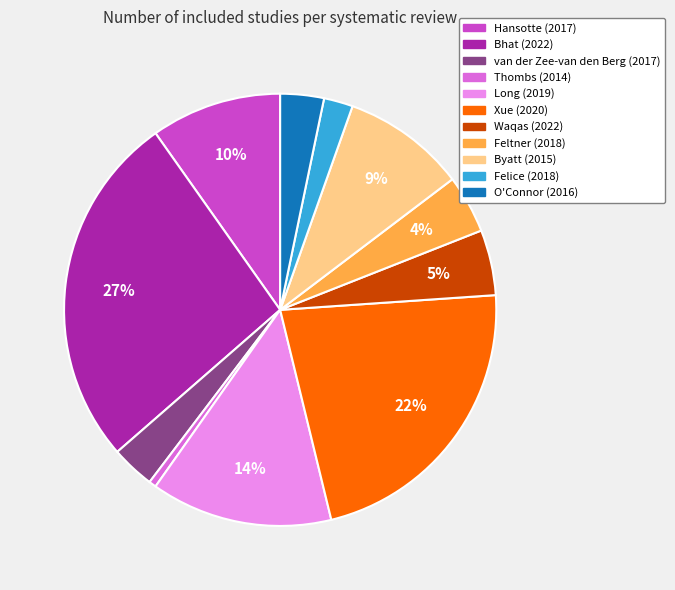

Do Xue (2020) and Bhat (2022) together represent more than half of the pie?

No